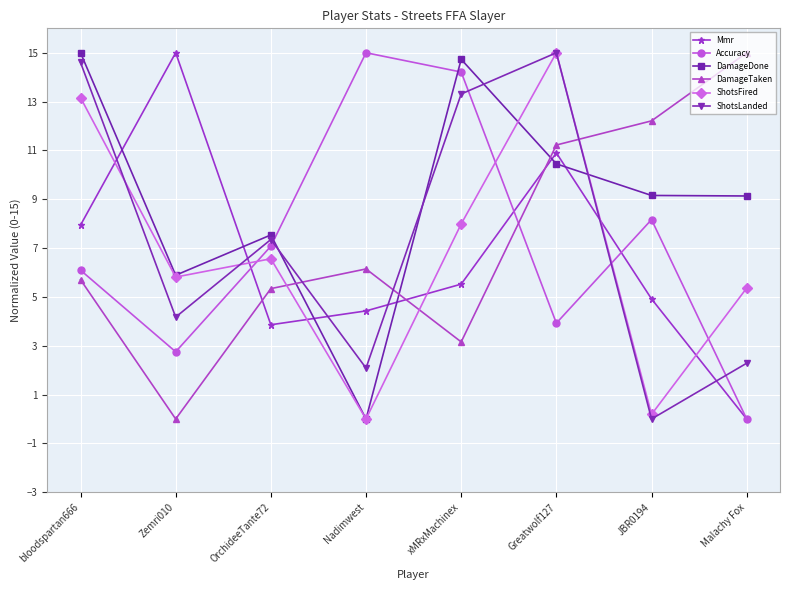

What is the difference between the second highest and minimum values in the ShotsFired series?

13.2